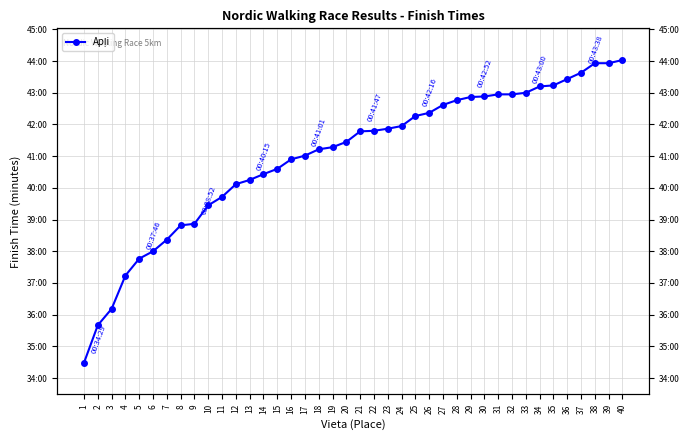

How many values are below 41?

16